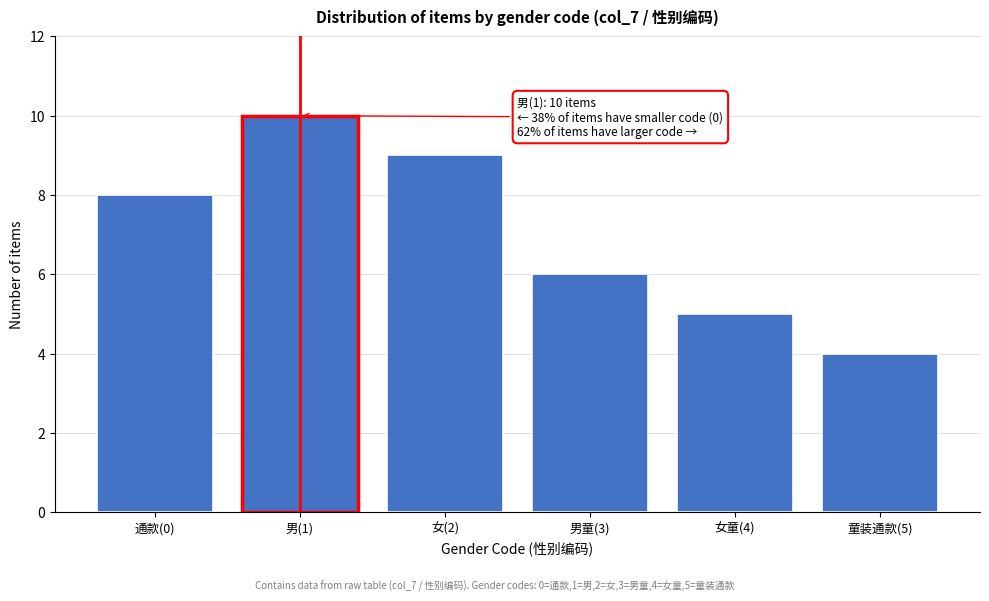

Reading left to right, what are all the values shown in this chart?

8	10	9	6	5	4